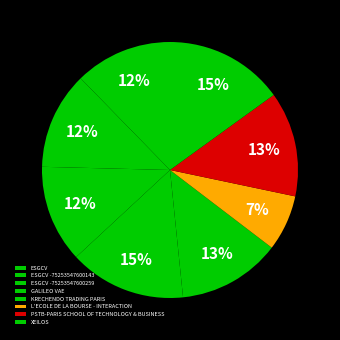

How many slices are in this pie chart?

8